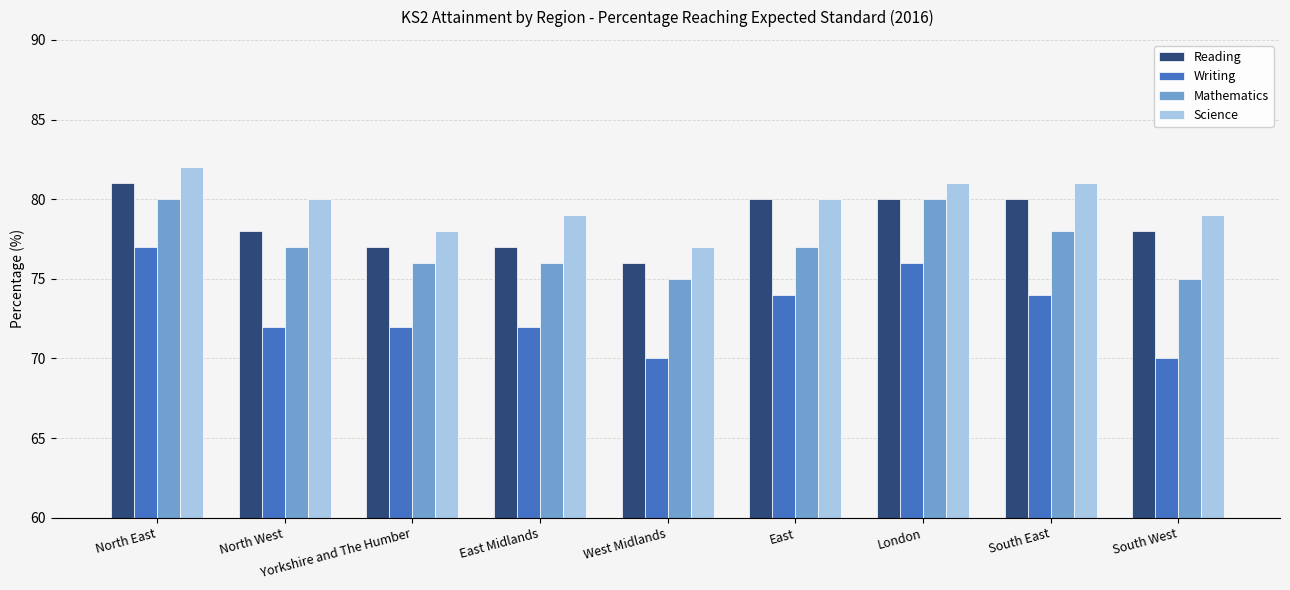

The value of Writing at South West is 34. True or false?

False